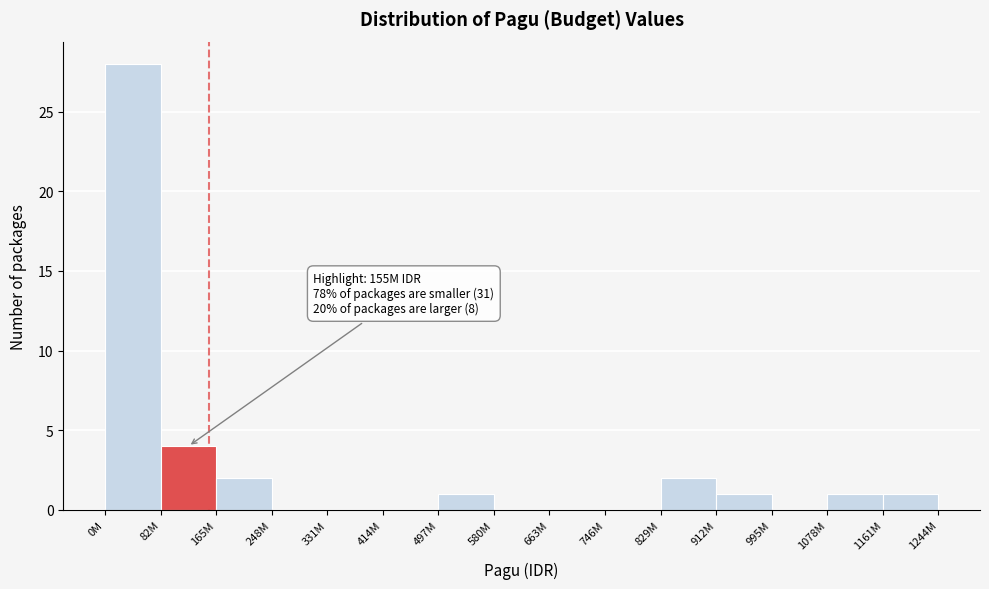

Reading right to left, extract all data points from this chart.

1161M=1	1078M=1	995M=0	912M=1	829M=2	746M=0	663M=0	580M=0	497M=1	414M=0	331M=0	248M=0	165M=2	82M=4	0M=28